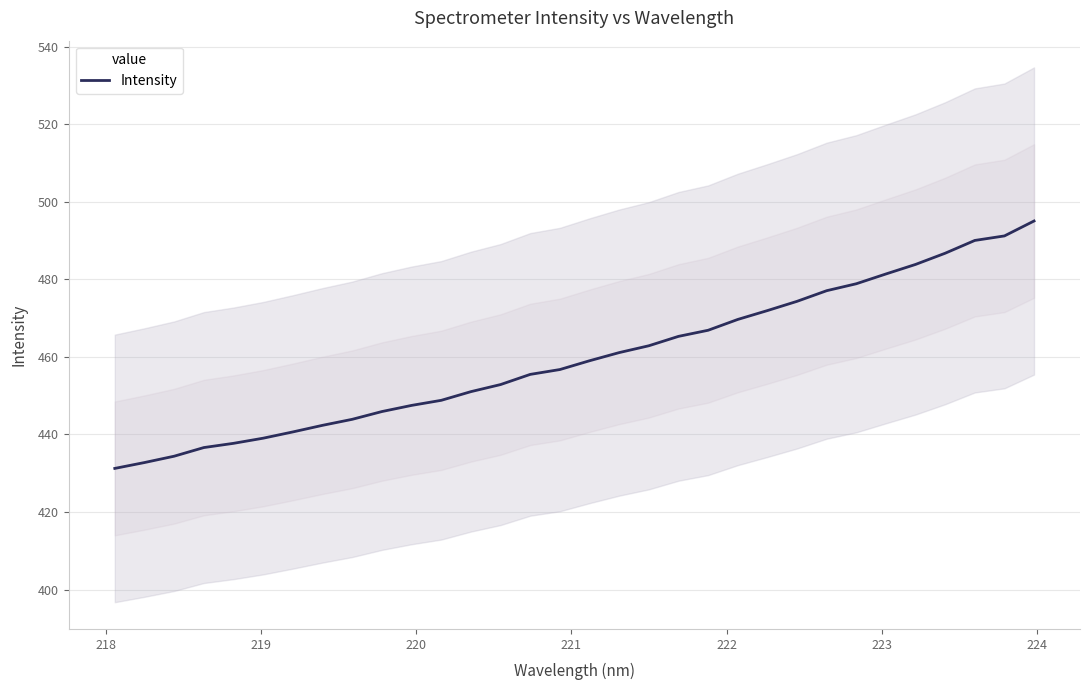

Count the number of values greater than 459.

16